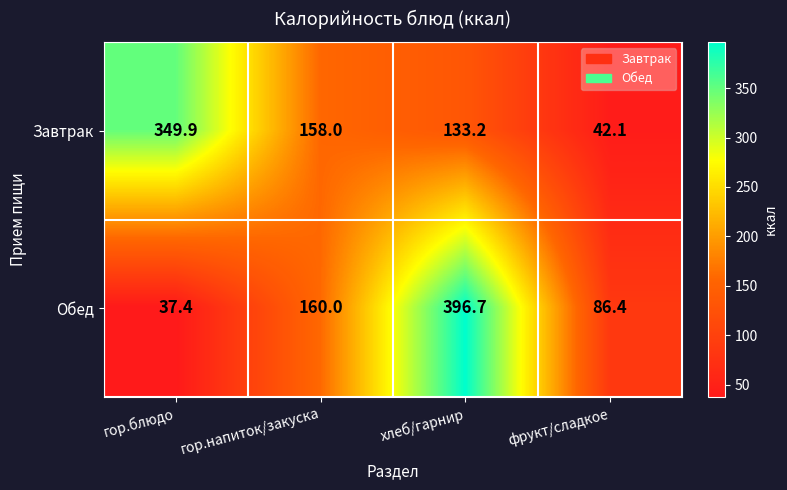

What is the spread (max minus min) of values at хлеб/гарнир?

263.5